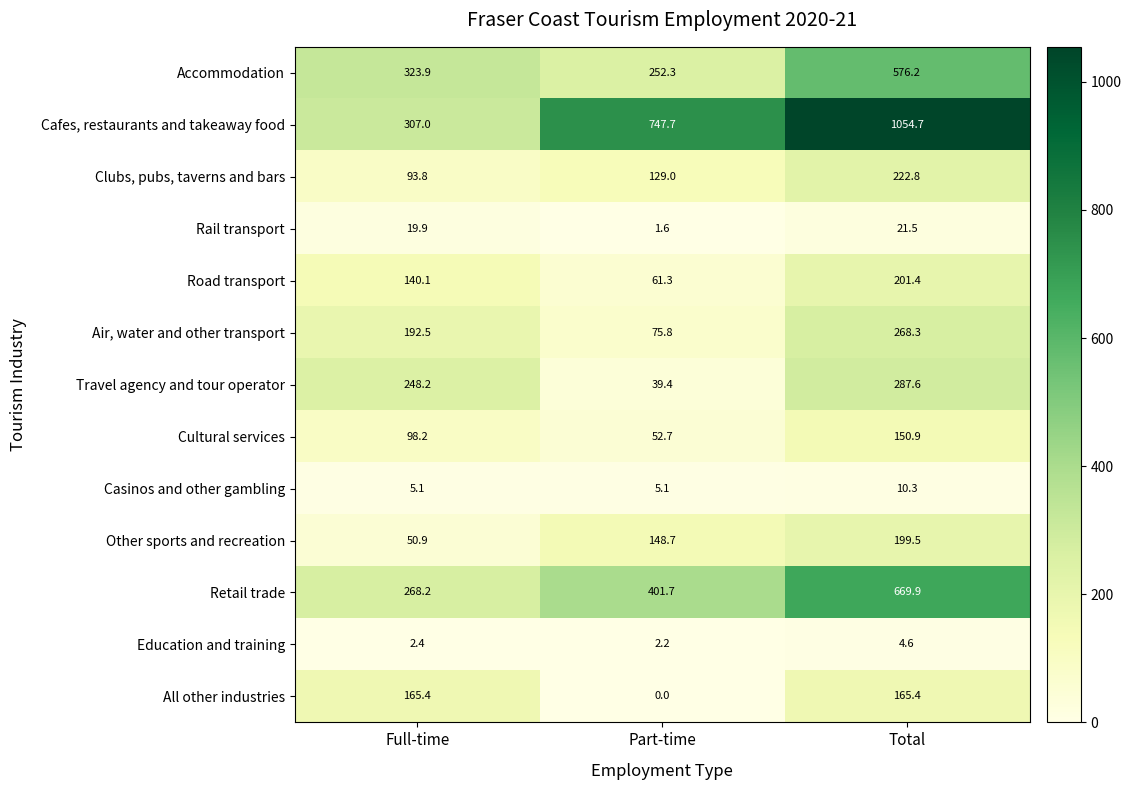

At which category does the chart reach its minimum across all series?

Part-time